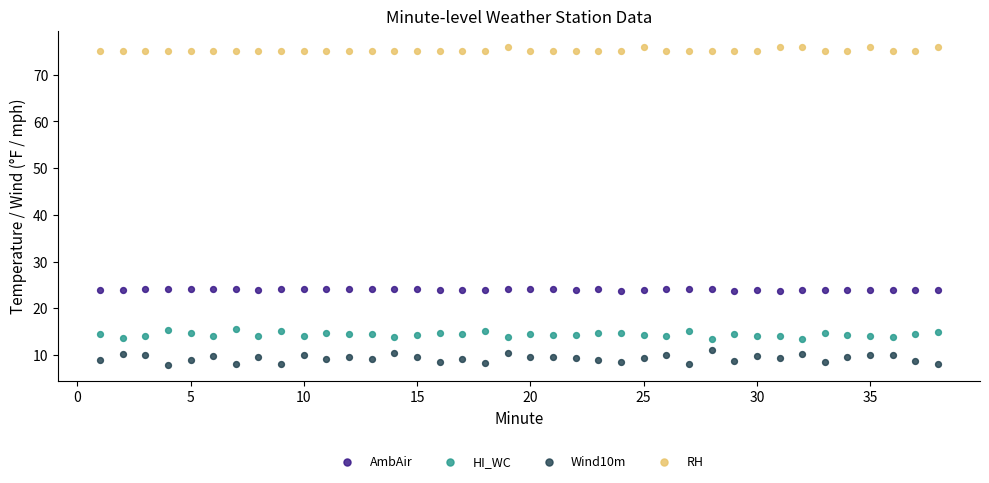

Across all data points, what is the range of X values (max minus min)?

37.0